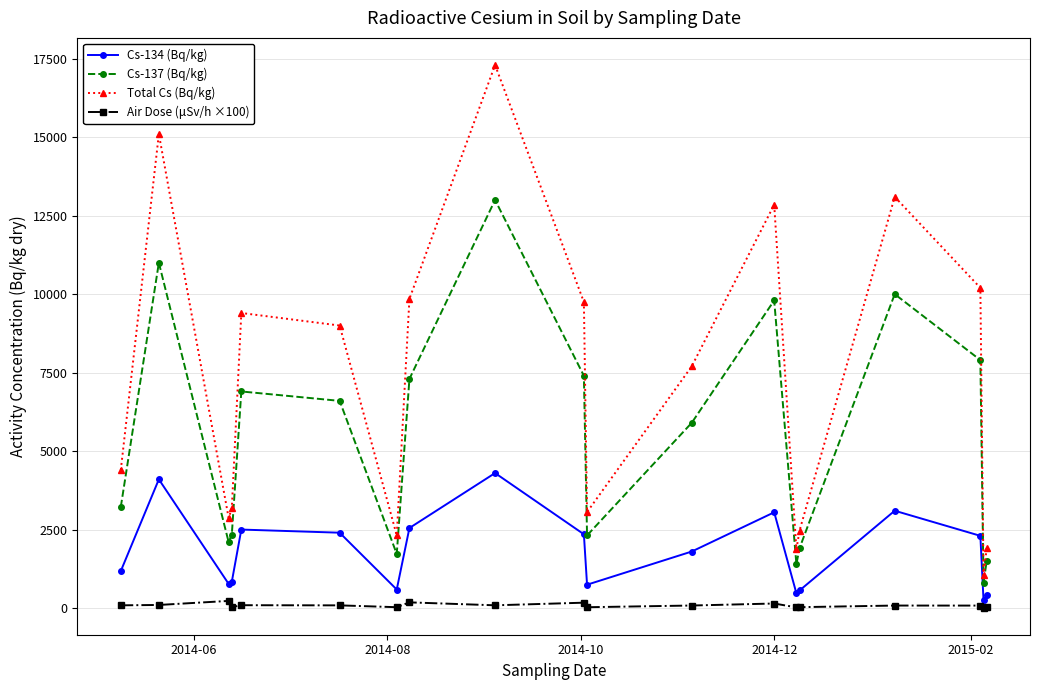

In Air Dose (μSv/h ×100), how many points are higher than both neighbors (excluding endpoints)?

6